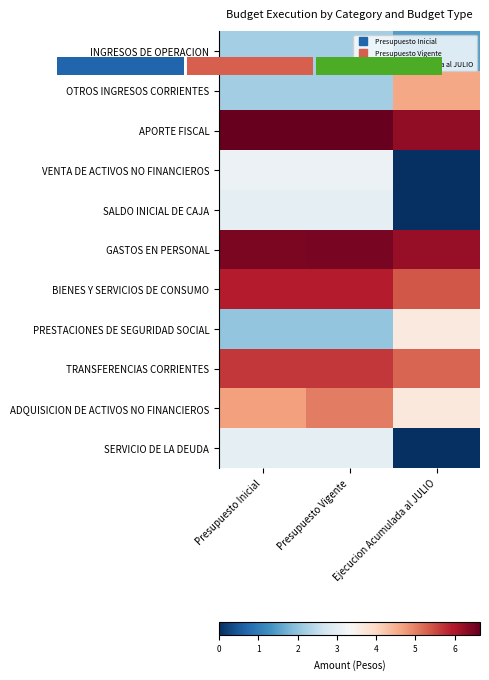

Rank the series by their maximum value, from lowest to highest.

INGRESOS DE OPERACION, SALDO INICIAL DE CAJA, SERVICIO DE LA DEUDA, VENTA DE ACTIVOS NO FINANCIEROS, PRESTACIONES DE SEGURIDAD SOCIAL, OTROS INGRESOS CORRIENTES, ADQUISICION DE ACTIVOS NO FINANCIEROS, TRANSFERENCIAS CORRIENTES, BIENES Y SERVICIOS DE CONSUMO, GASTOS EN PERSONAL, APORTE FISCAL